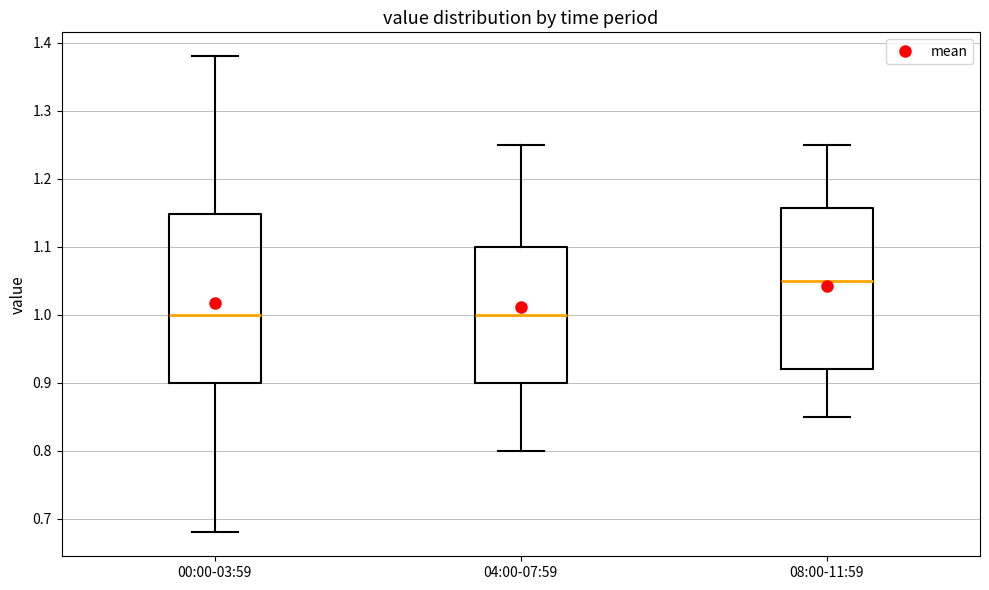

Reading left to right, transcribe this box plot: for each box, give where its median line is, the range the box spans, and where its two whiskers end, as read against the y-axis. The values are not printed on the chart, so give them approximately, as read against the axis.

00:00-03:59: median 1.00, box 0.90 to 1.15, whiskers 0.68 to 1.38
04:00-07:59: median 1.00, box 0.90 to 1.10, whiskers 0.80 to 1.25
08:00-11:59: median 1.05, box 0.92 to 1.16, whiskers 0.85 to 1.25